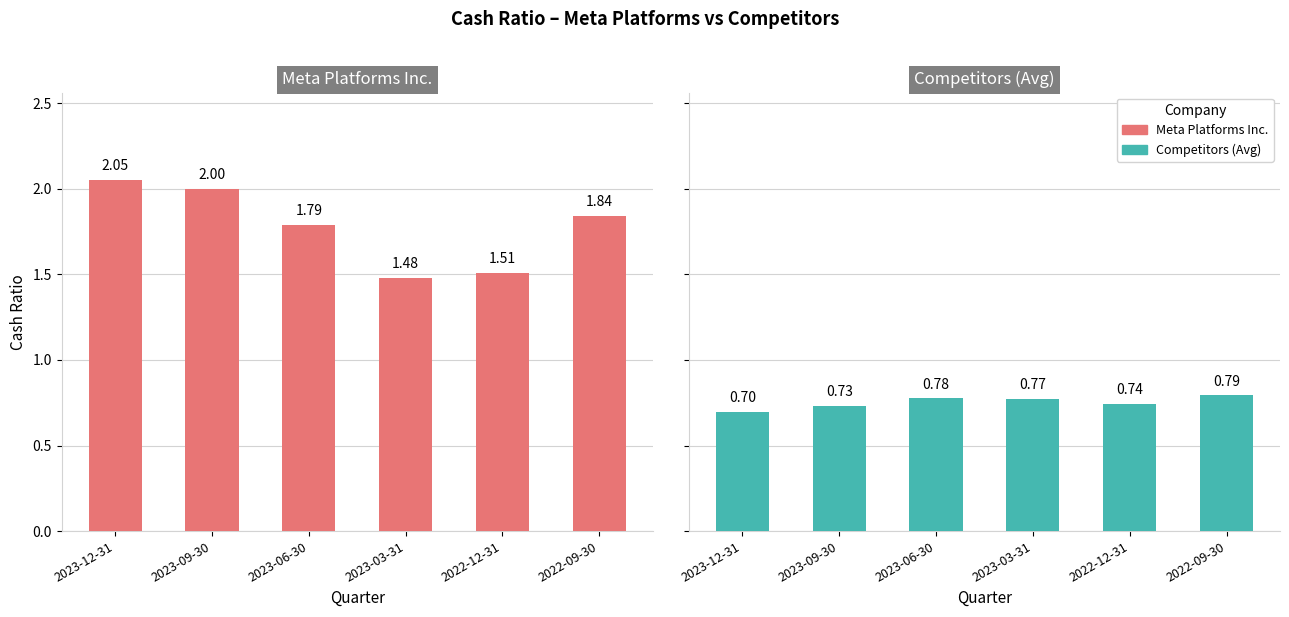

What is the label of the 4th bar from the right?

2023-06-30